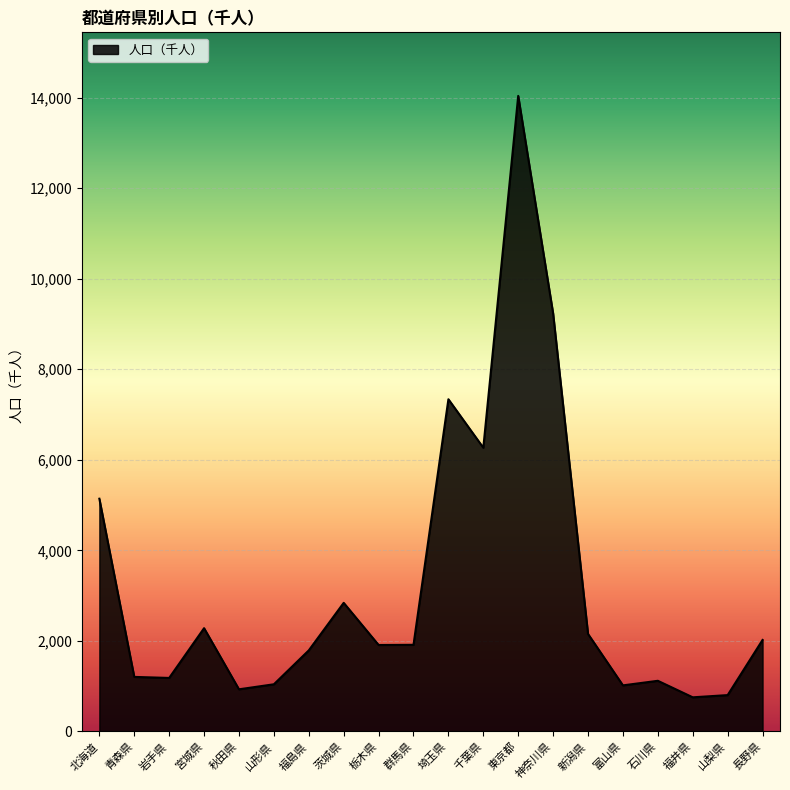

The value at 神奈川県 is 9232. True or false?

True